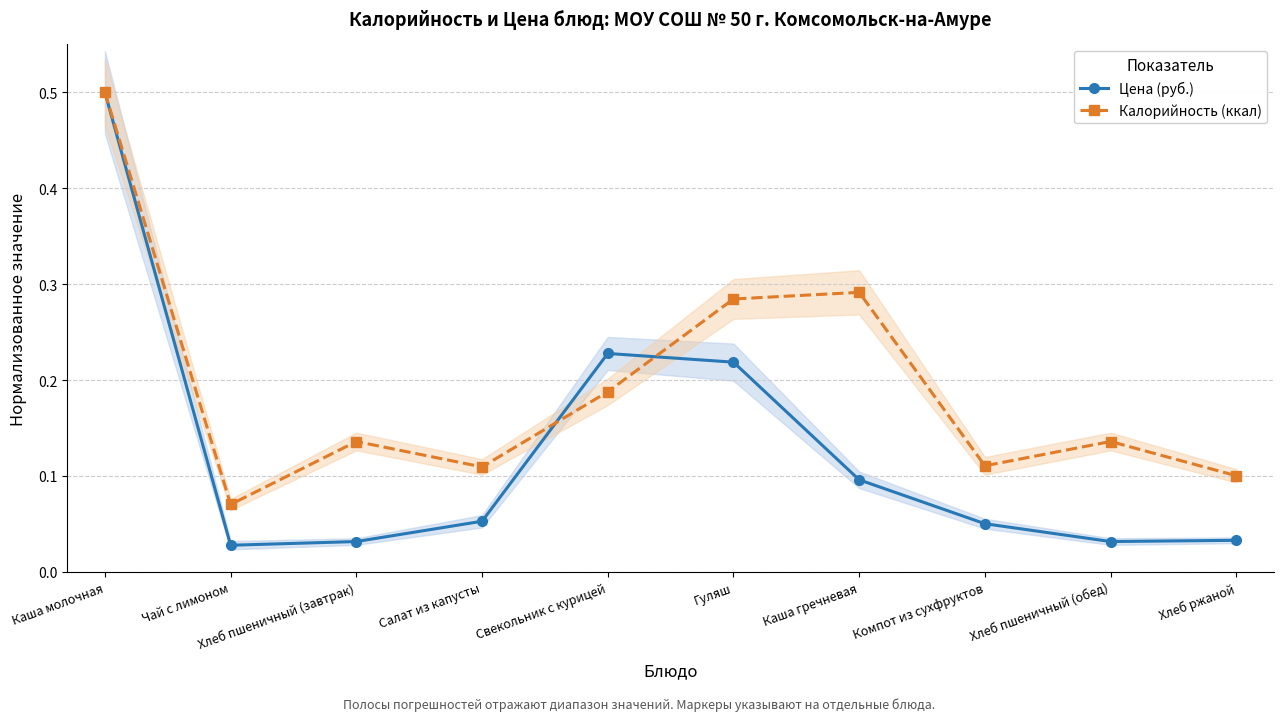

Which series has the largest range (max minus min)?

Цена (руб.)